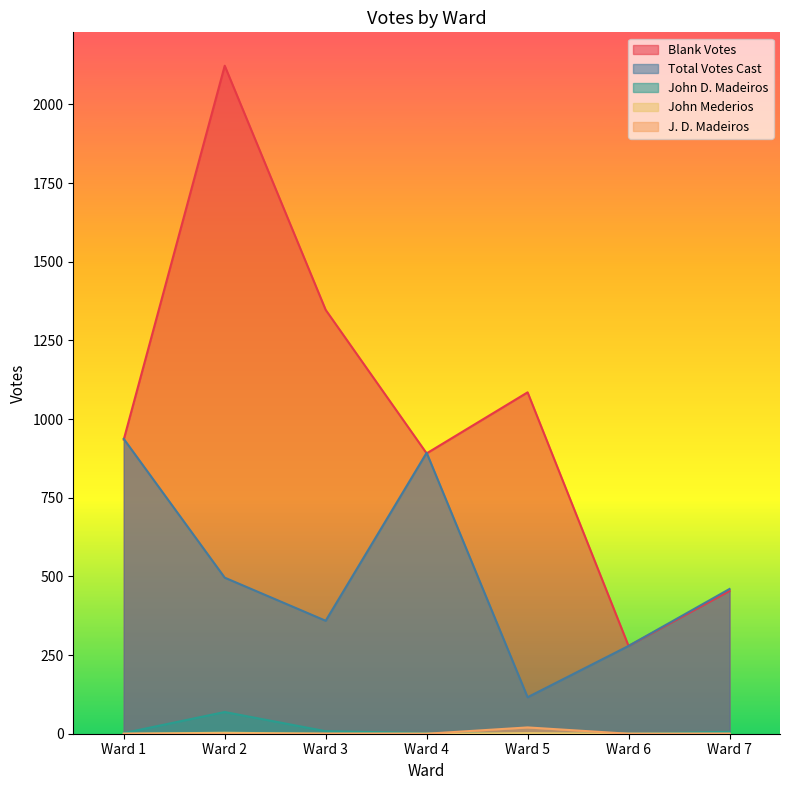

Where is J. D. Madeiros nearest to the value 10?

Ward 1